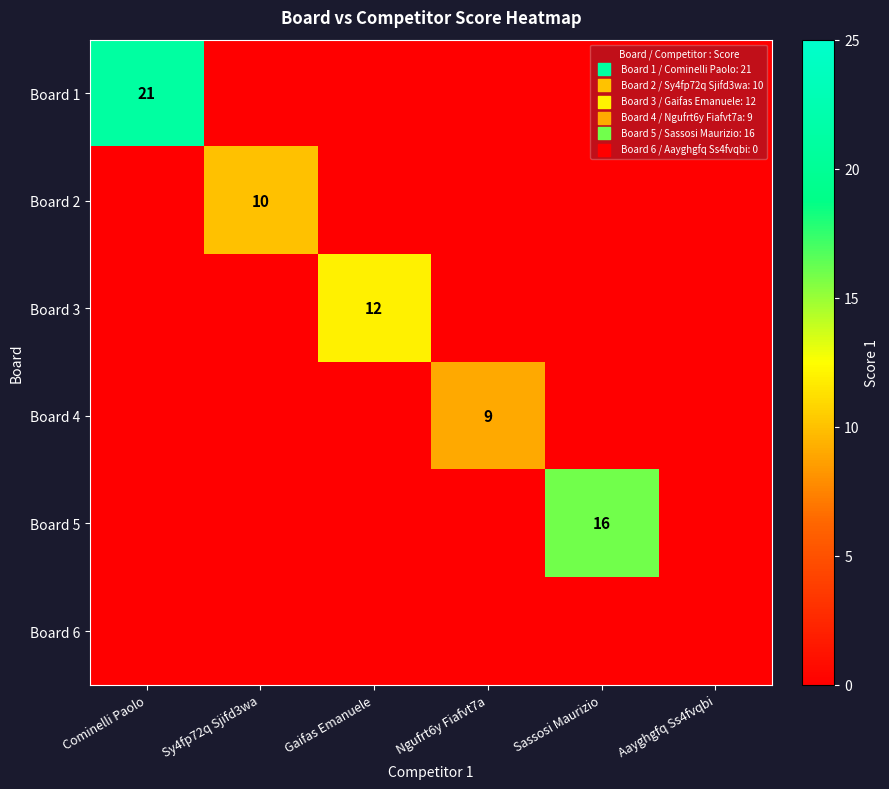

Is it true that Board 4 equals 3 at Ngufrt6y Fiafvt7a?

False